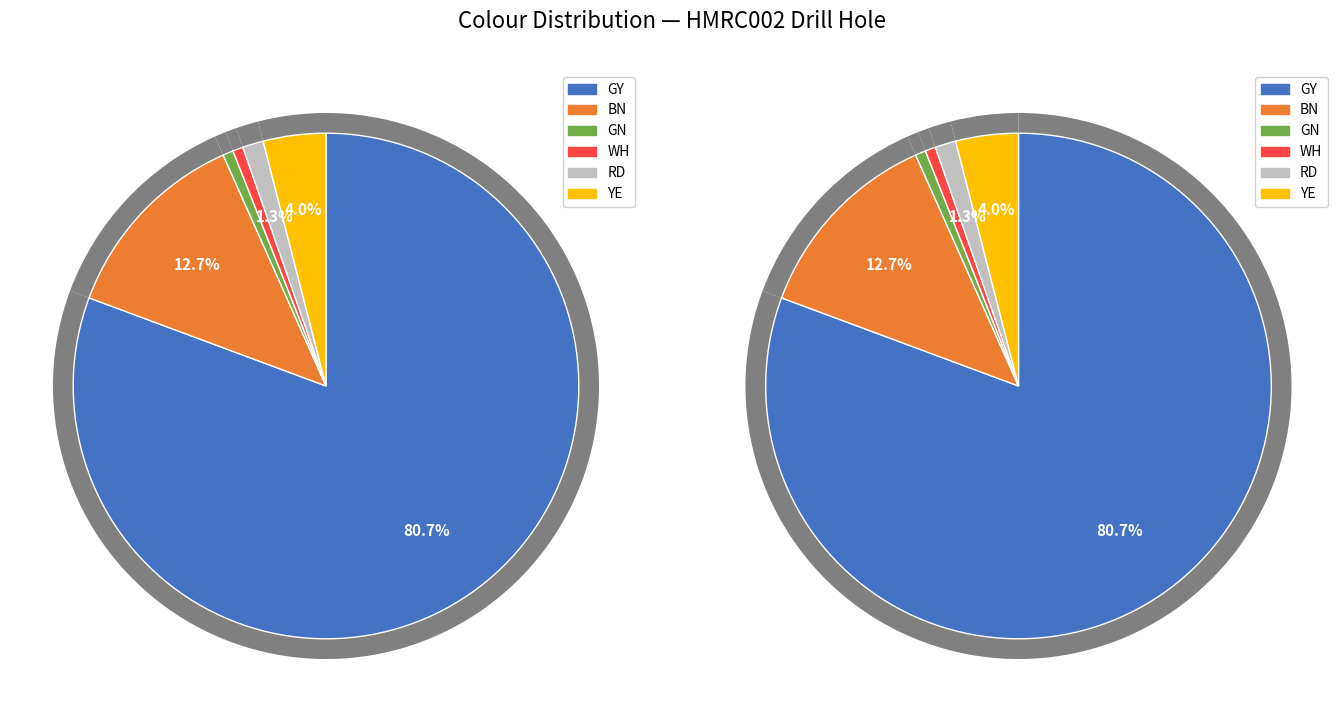

Which category has the biggest portion of the pie?

GY